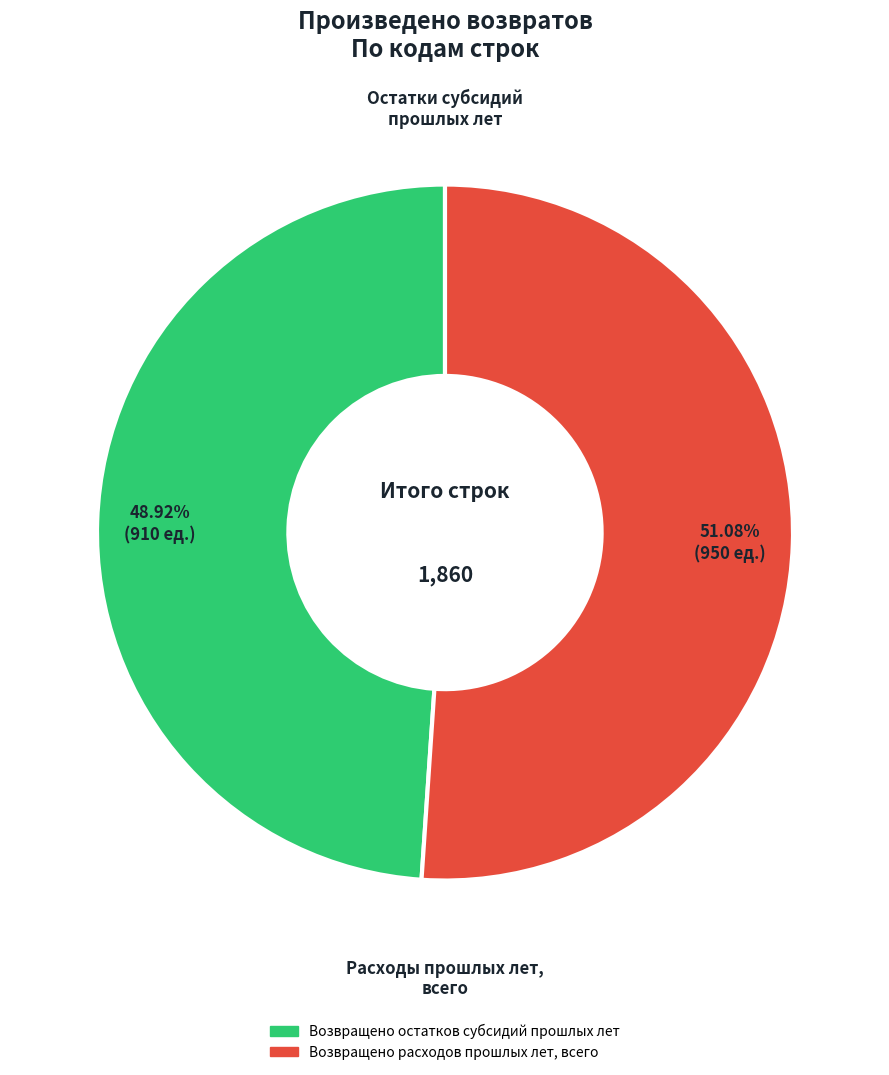

Which category has the smallest portion of the pie?

Возвращено остатков субсидий прошлых лет